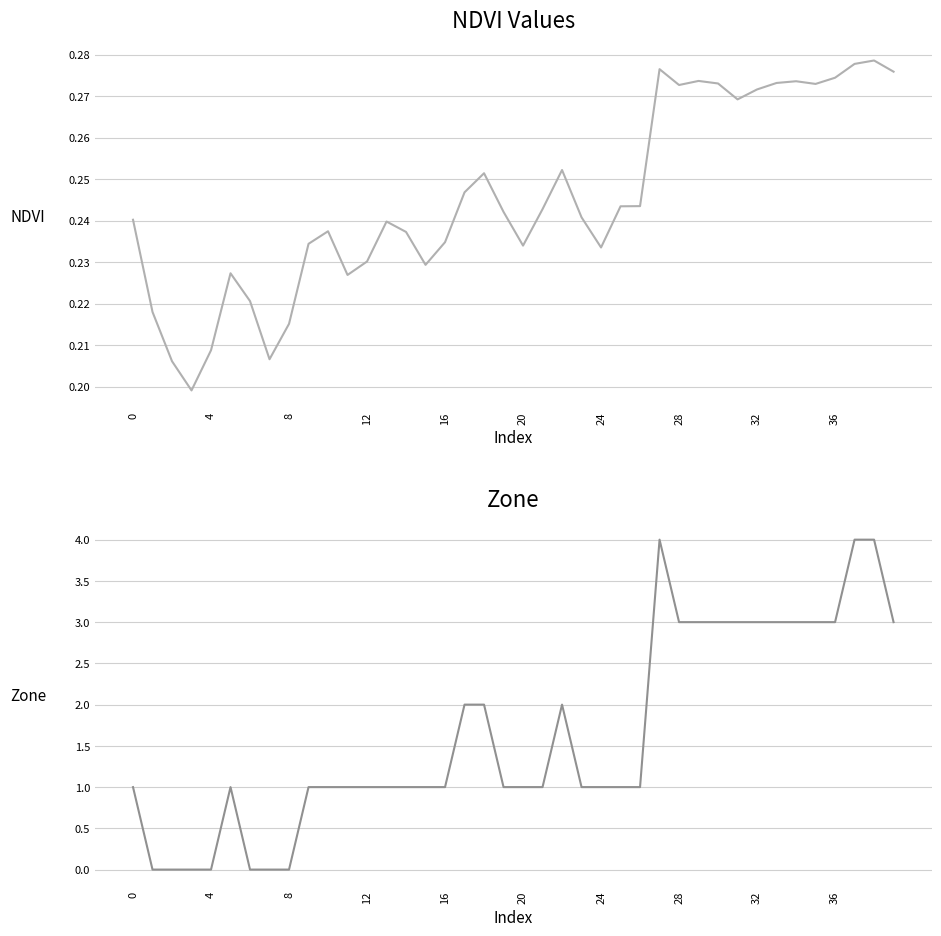

Which label corresponds to the largest value in the chart?

27